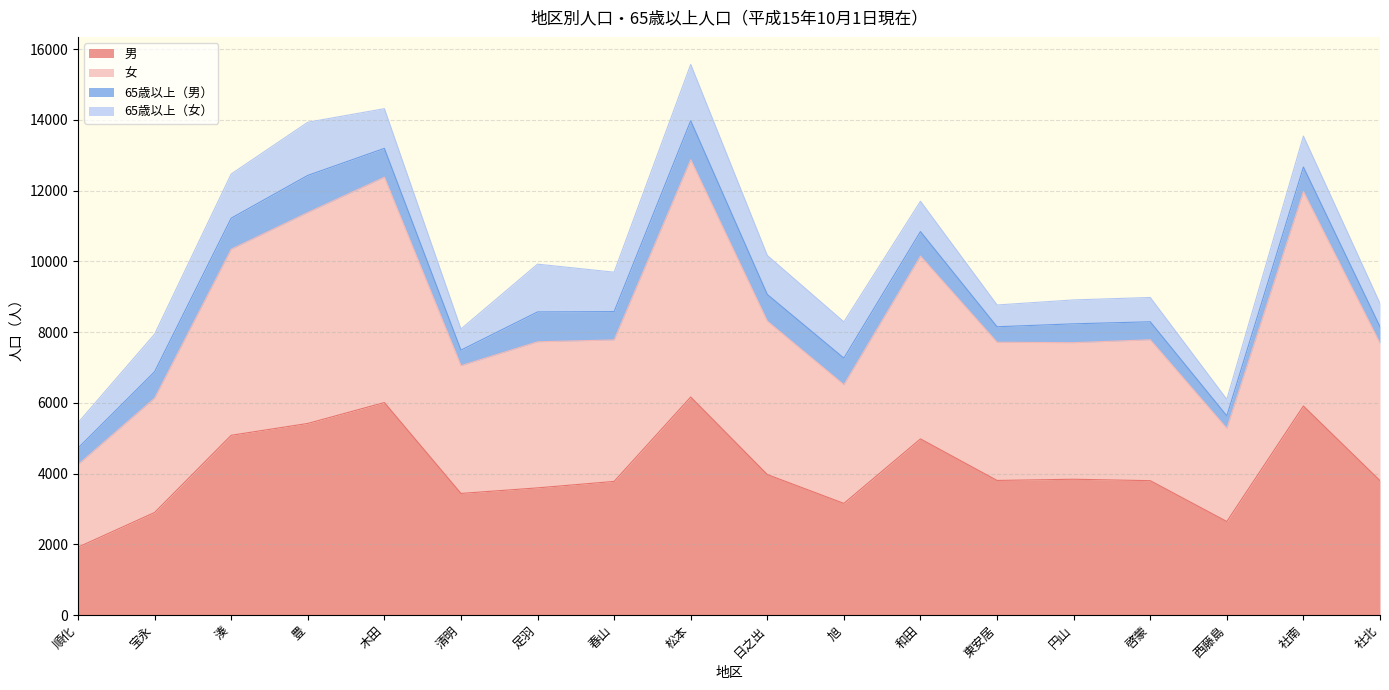

Which category has the lowest value in the 男 series?

順化